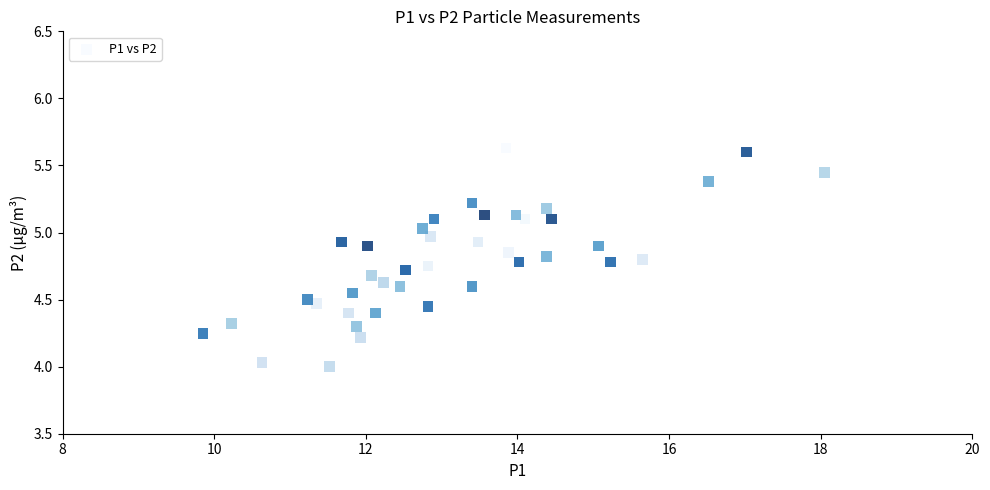

What is the range of X values (max minus min)?

8.2